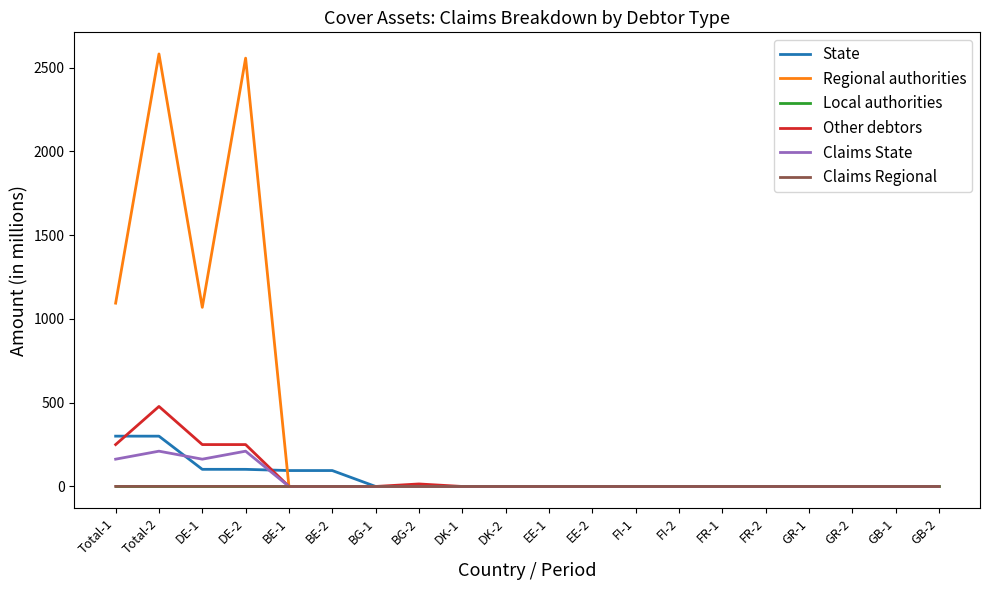

Does the chart have visible grid lines?

No